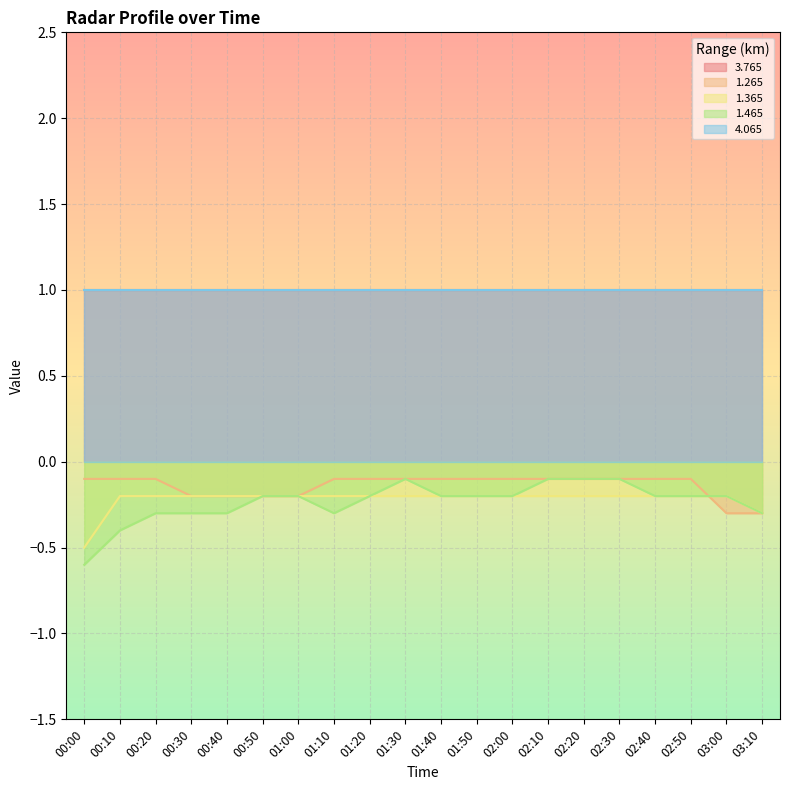

What is the minimum value shown in the chart?

-0.6